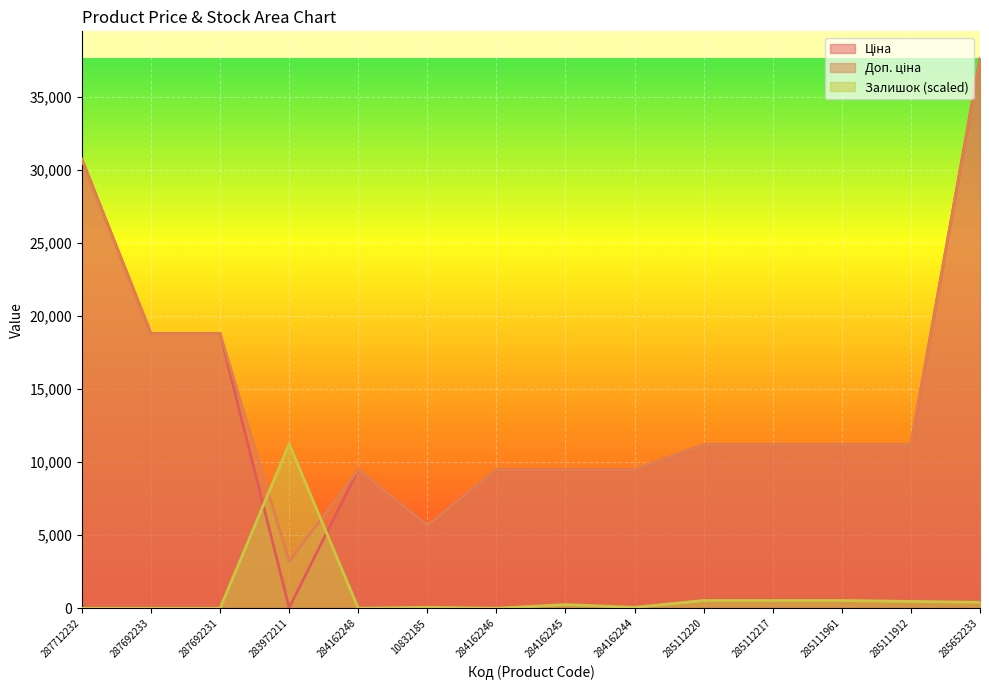

At how many categories does at least one series exceed 19005?

2